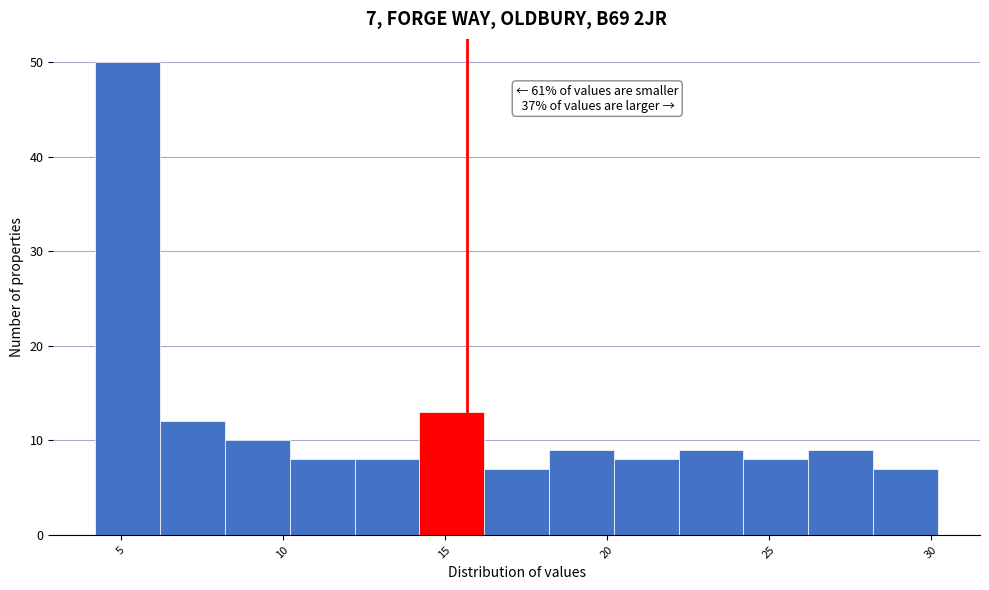

Which range on the x-axis has the tallest bar?

4 to 6